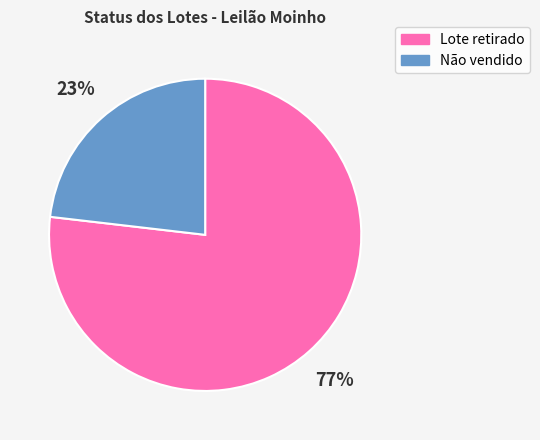

Combined, do Lote retirado and Não vendido account for over 50%?

Yes